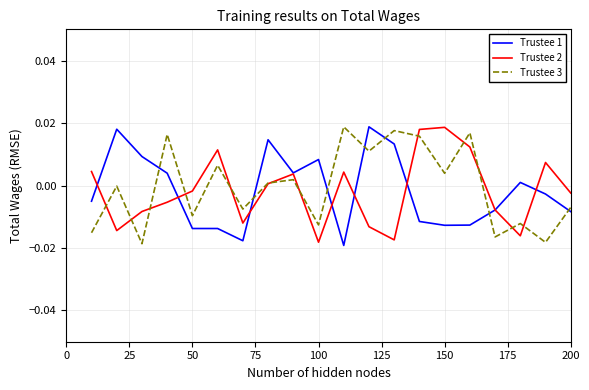

How many lines are shown in the chart?

3